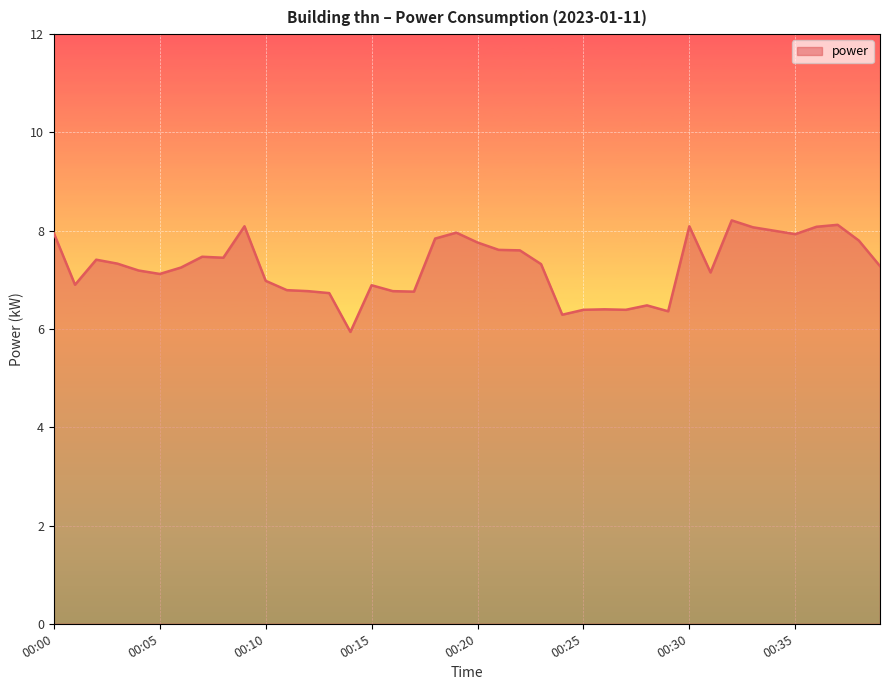

What is the maximum value shown in the chart?

8.2